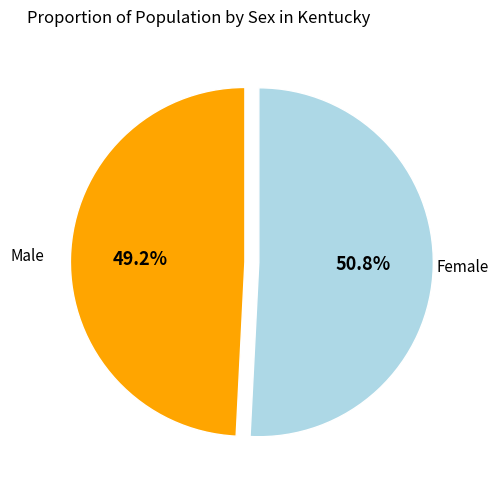

How many slices are in this pie chart?

2